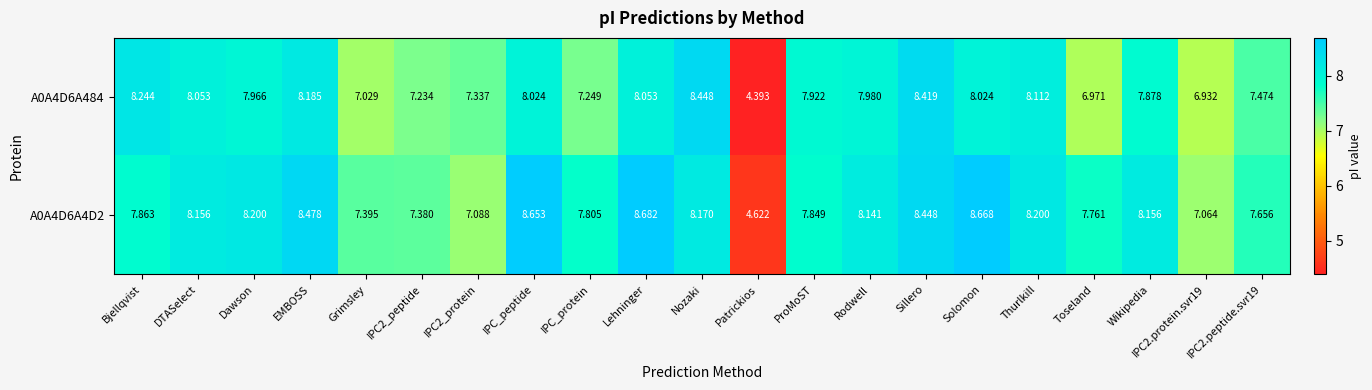

Is the value of A0A4D6A484 at Toseland greater than the value of A0A4D6A4D2 at ProMoST?

No